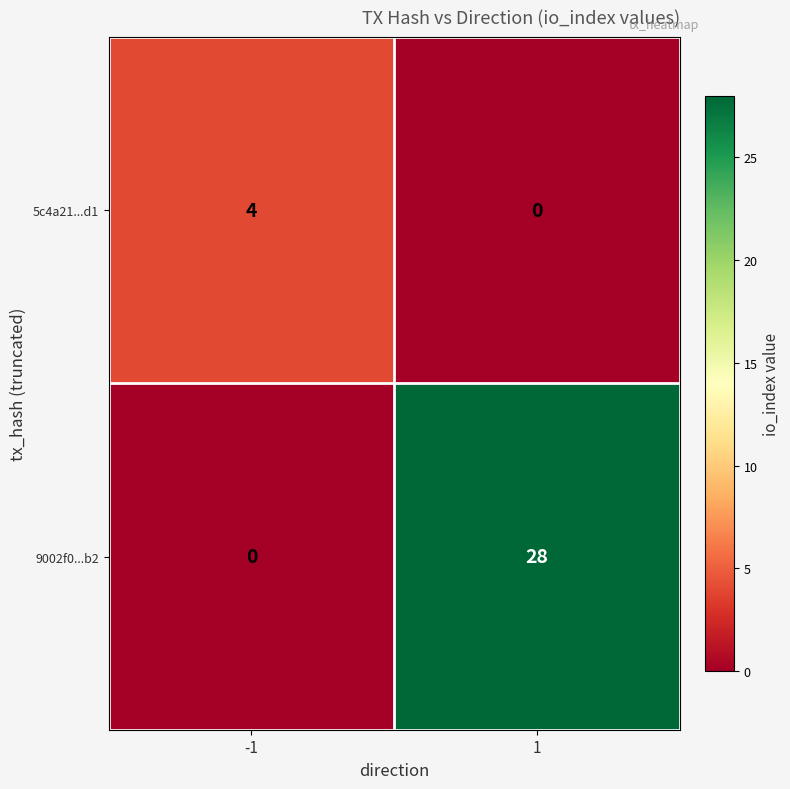

List the labels in order of 9002f0...b2 value, smallest first.

-1, 1